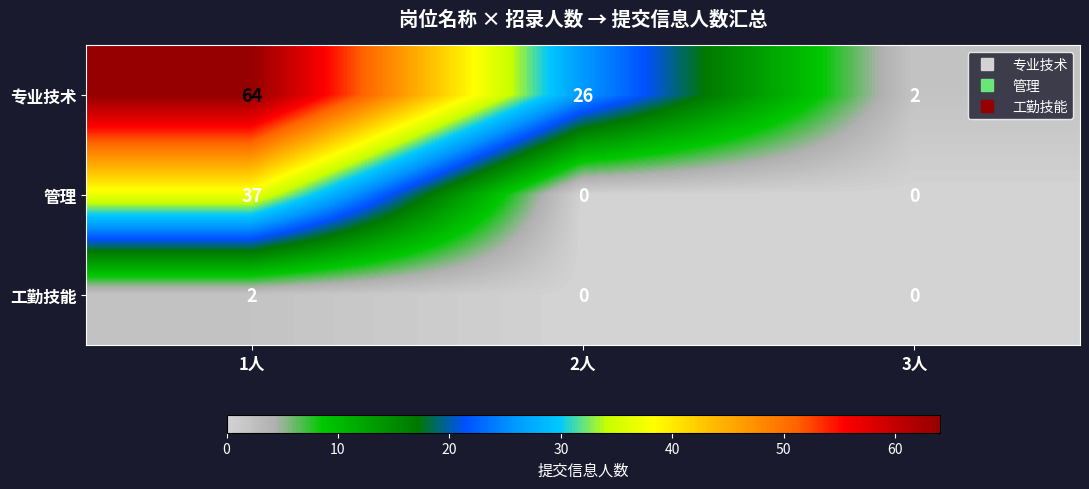

What is the maximum value for 专业技术?

64